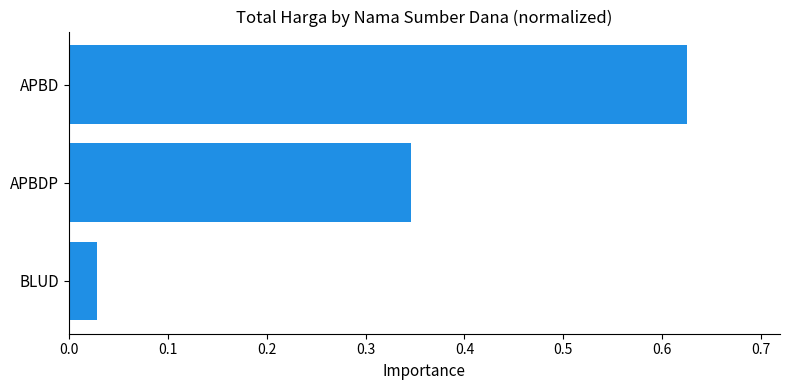

What is the sum of all values?

1.0